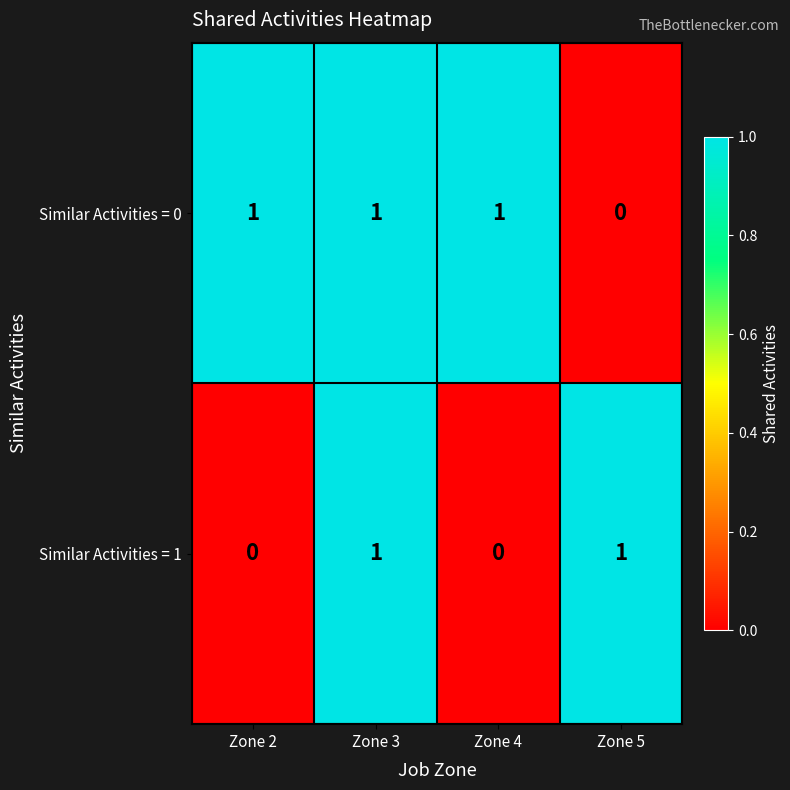

Reading left to right, extract all data points from this chart.

Similar Activities = 0: Zone 2=1	Zone 3=1	Zone 4=1	Zone 5=0
Similar Activities = 1: Zone 2=0	Zone 3=1	Zone 4=0	Zone 5=1